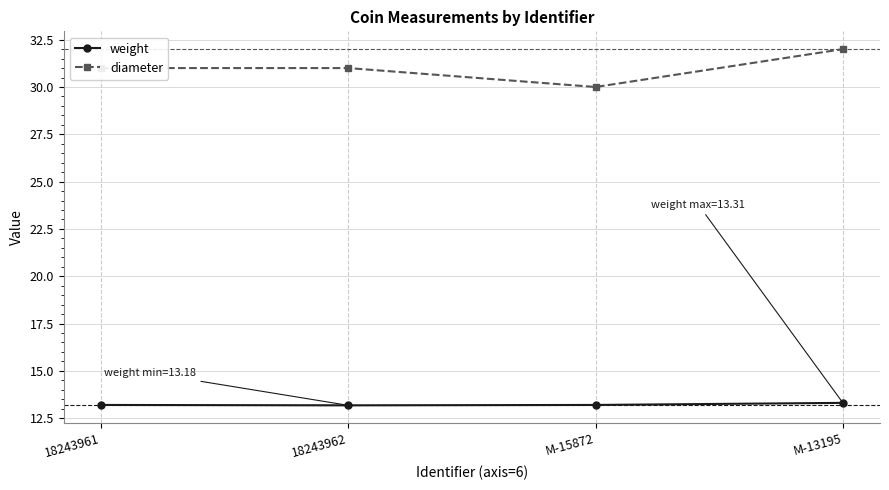

True or false: diameter and weight intersect in this chart.

False